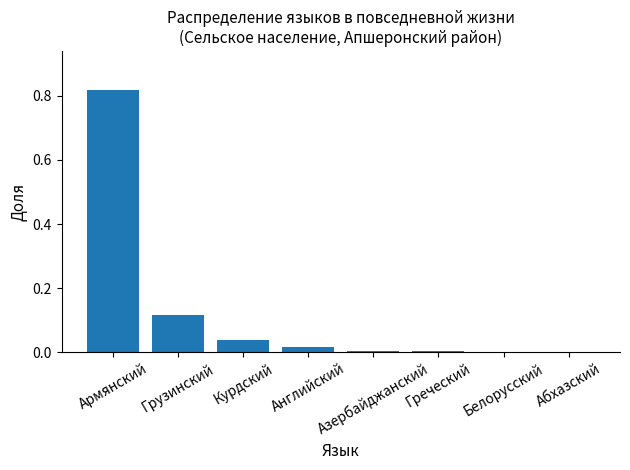

What is the sum of all values?

1.0